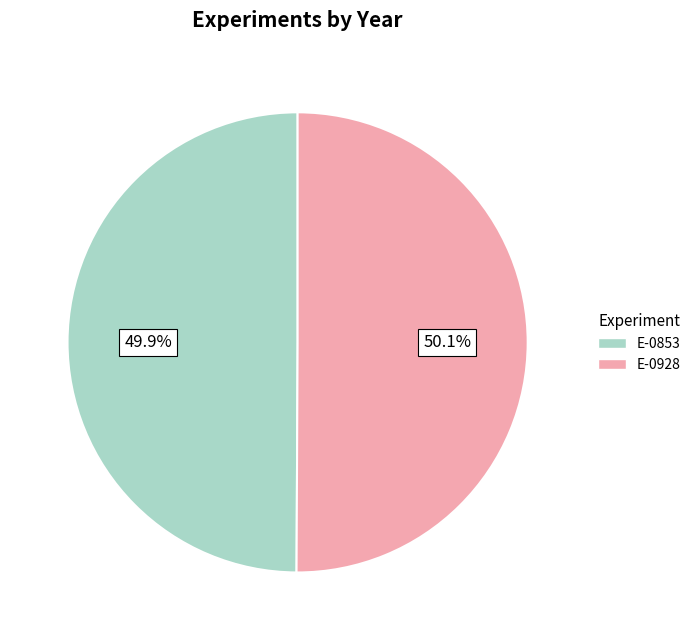

What percentage is NOT represented by E-0853?

50.1%